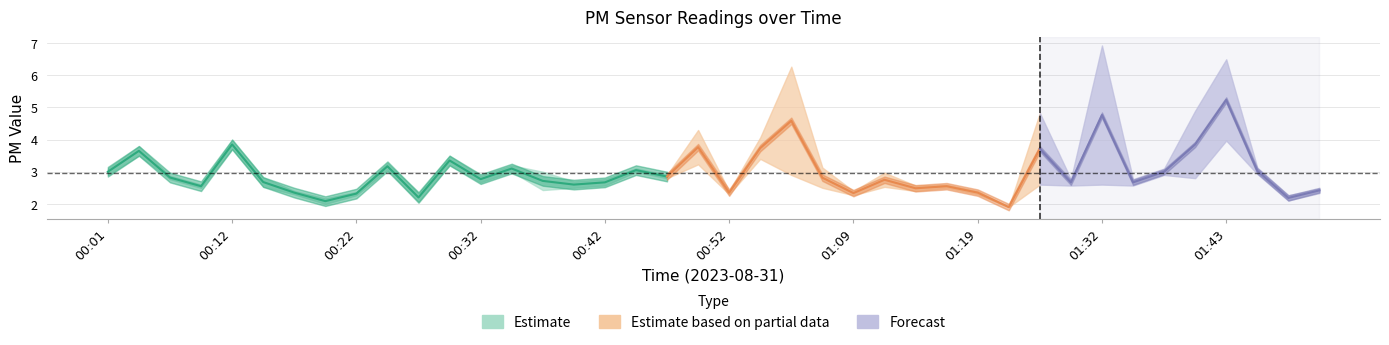

Does the chart have visible grid lines?

Yes